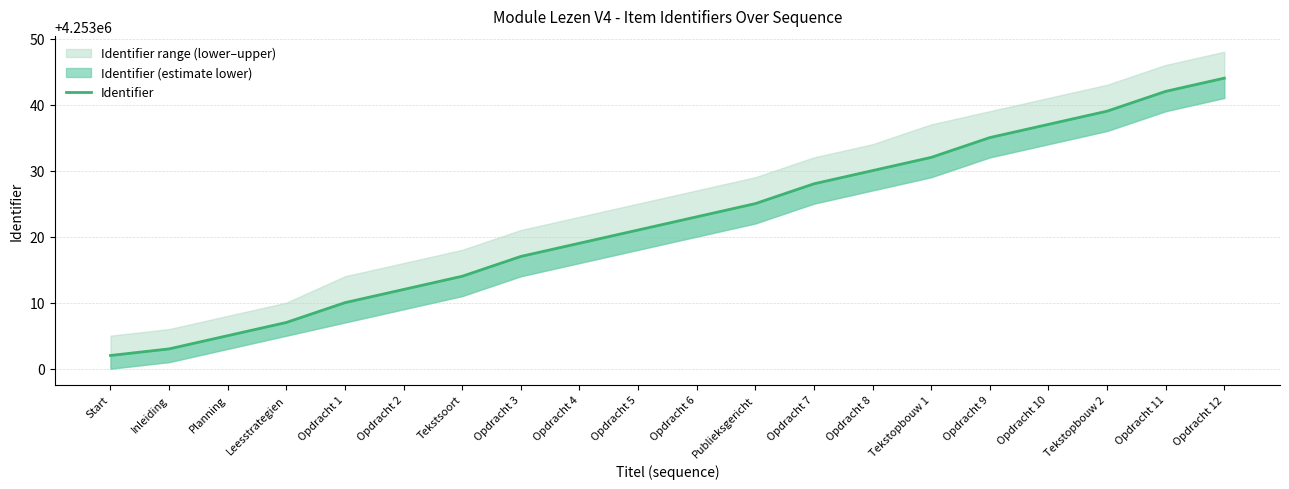

What is the greatest value displayed?

4253044